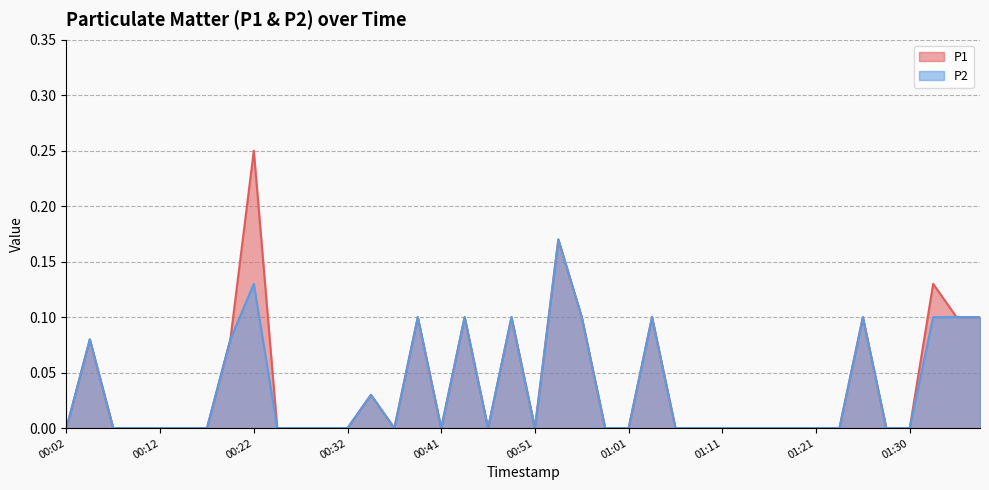

Reading left to right, transcribe all the data shown in this chart.

P1: 00:02=0.0	00:05=0.1	00:07=0.0	00:10=0.0	00:12=0.0	00:14=0.0	00:17=0.0	00:19=0.1	00:22=0.2	00:24=0.0	00:27=0.0	00:29=0.0	00:32=0.0	00:34=0.0	00:36=0.0	00:39=0.1	00:41=0.0	00:44=0.1	00:46=0.0	00:49=0.1	00:51=0.0	00:54=0.2	00:56=0.1	00:58=0.0	01:01=0.0	01:03=0.1	01:06=0.0	01:08=0.0	01:11=0.0	01:13=0.0	01:16=0.0	01:18=0.0	01:21=0.0	01:23=0.0	01:25=0.1	01:28=0.0	01:30=0.0	01:33=0.1	01:35=0.1	01:38=0.1
P2: 00:02=0.0	00:05=0.1	00:07=0.0	00:10=0.0	00:12=0.0	00:14=0.0	00:17=0.0	00:19=0.1	00:22=0.1	00:24=0.0	00:27=0.0	00:29=0.0	00:32=0.0	00:34=0.0	00:36=0.0	00:39=0.1	00:41=0.0	00:44=0.1	00:46=0.0	00:49=0.1	00:51=0.0	00:54=0.2	00:56=0.1	00:58=0.0	01:01=0.0	01:03=0.1	01:06=0.0	01:08=0.0	01:11=0.0	01:13=0.0	01:16=0.0	01:18=0.0	01:21=0.0	01:23=0.0	01:25=0.1	01:28=0.0	01:30=0.0	01:33=0.1	01:35=0.1	01:38=0.1